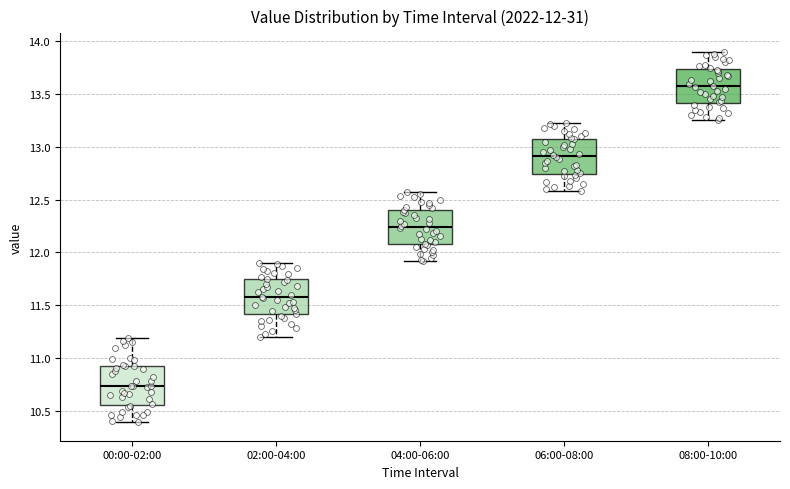

Which box's median line is the lowest?

00:00-02:00